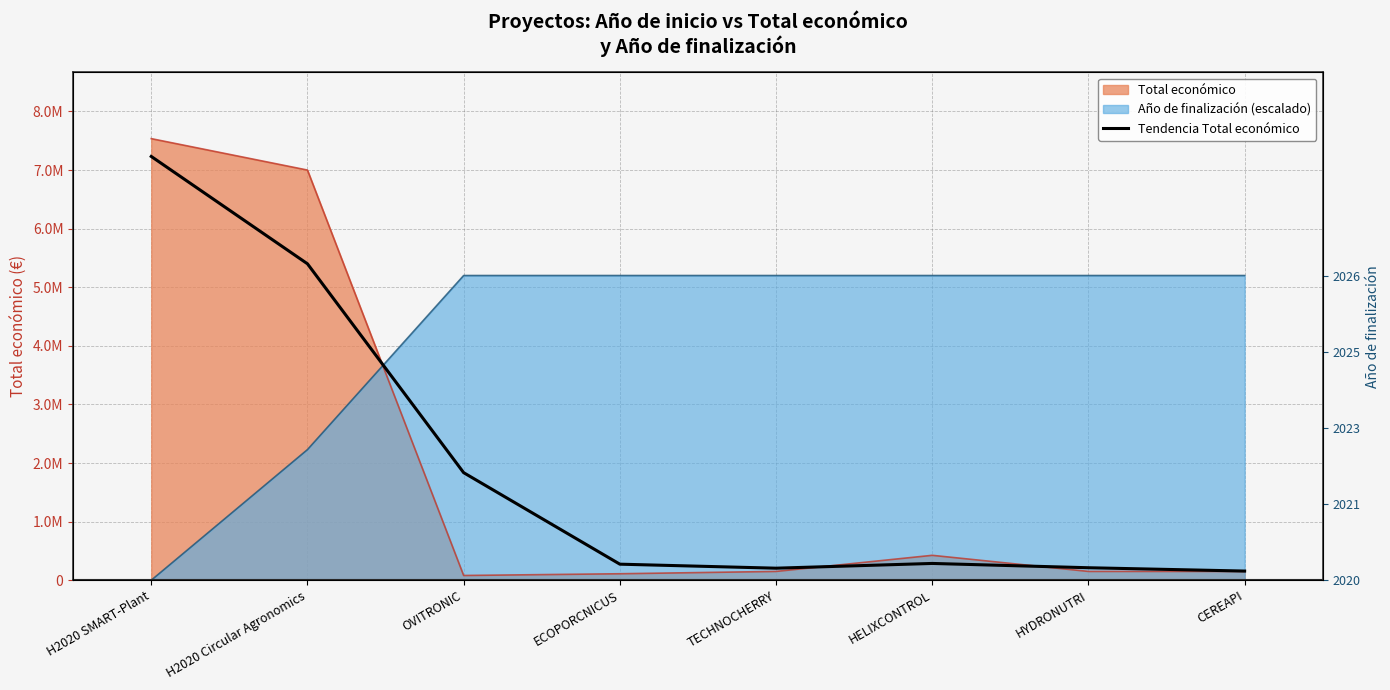

Does the chart have visible grid lines?

Yes